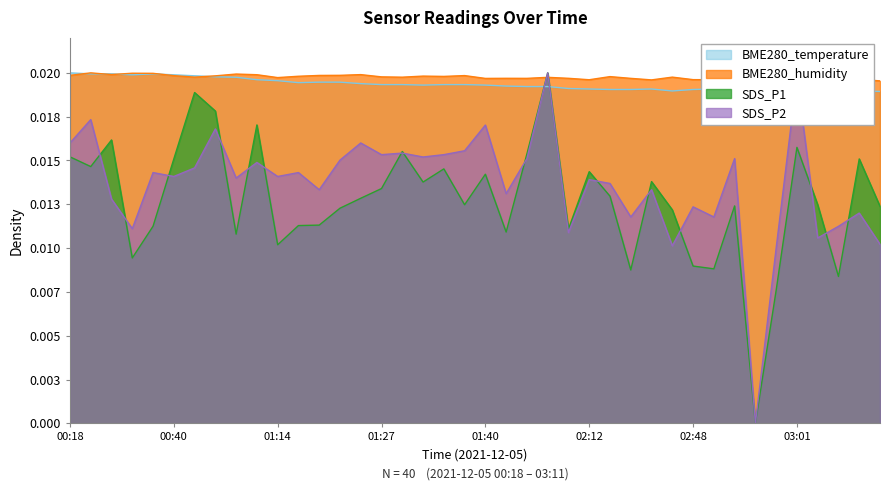

What are all the series names shown in the legend?

BME280_temperature, BME280_humidity, SDS_P1, SDS_P2